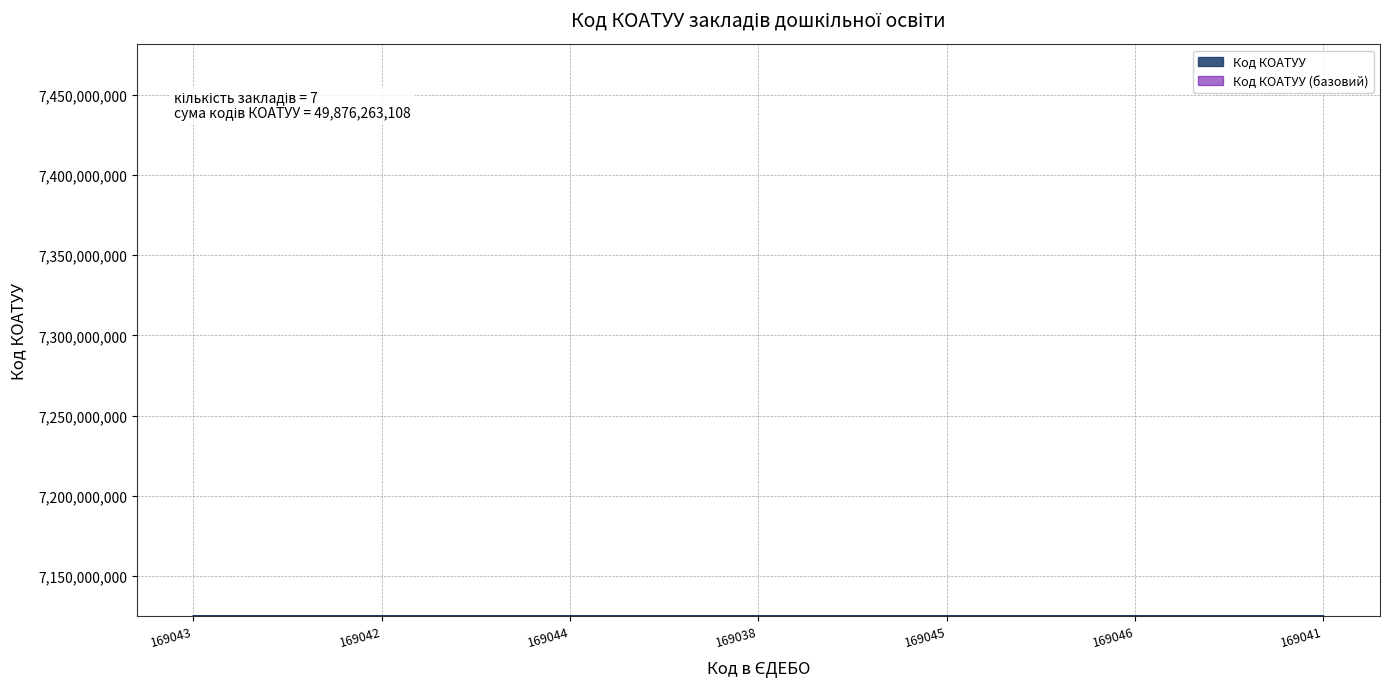

At which label does the data first exceed 7125182803?

169044